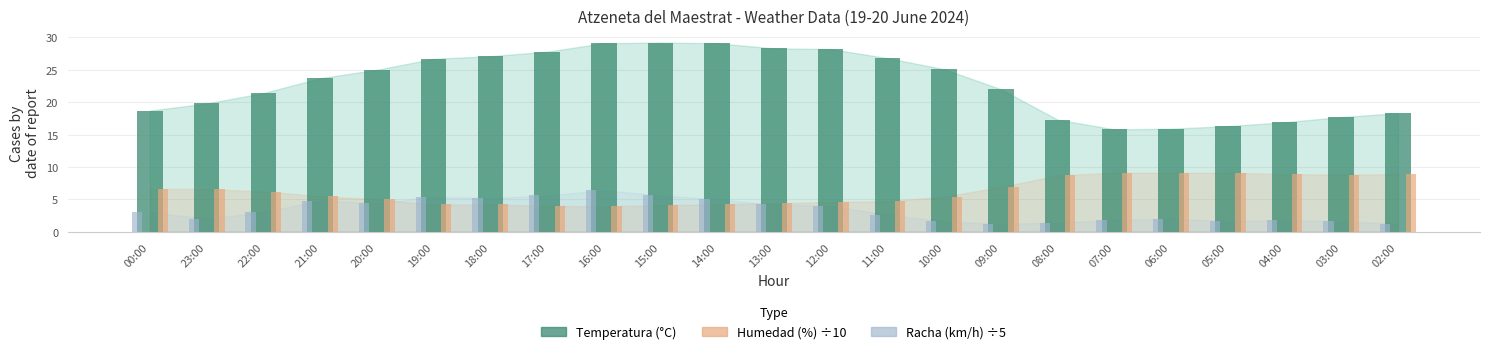

How many data points in Temperatura (°C) are above 23?

12